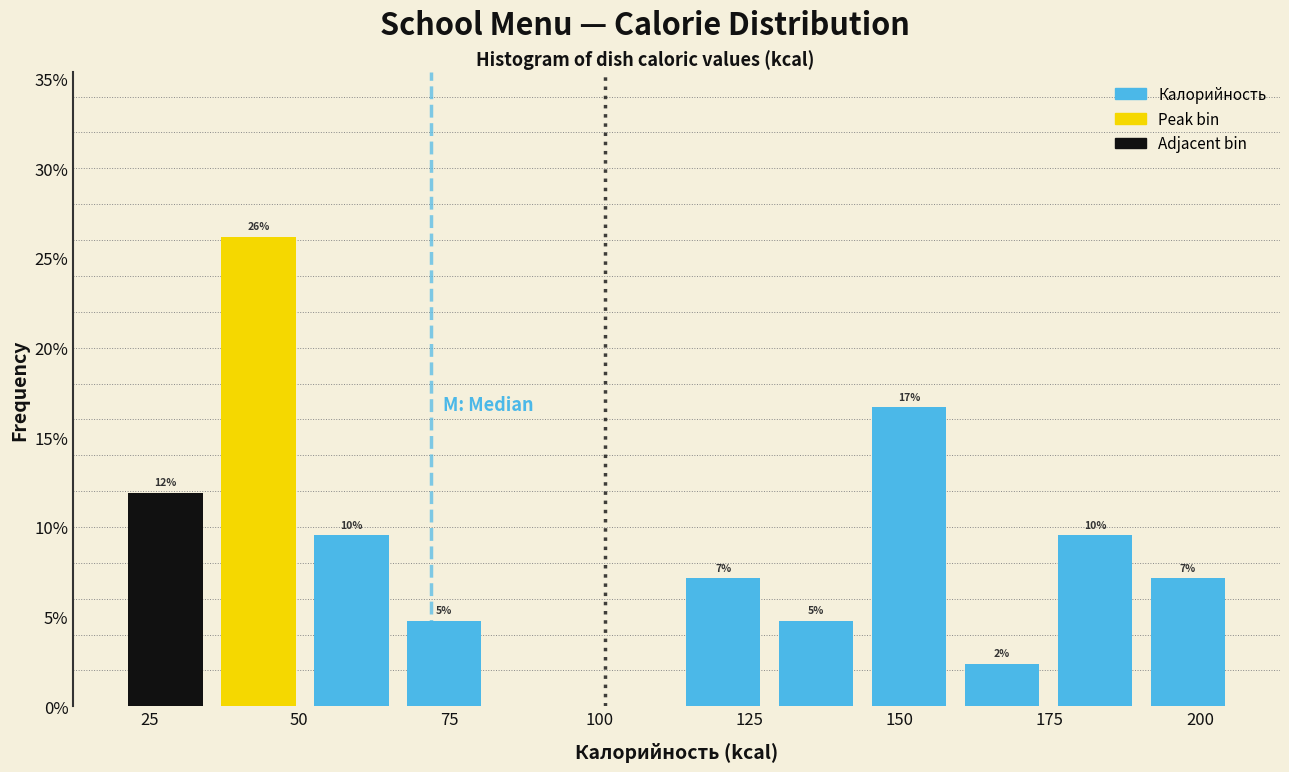

Around what value on the x-axis is the tallest bar? Give the approximate position of its centre, as read against the axis.

45